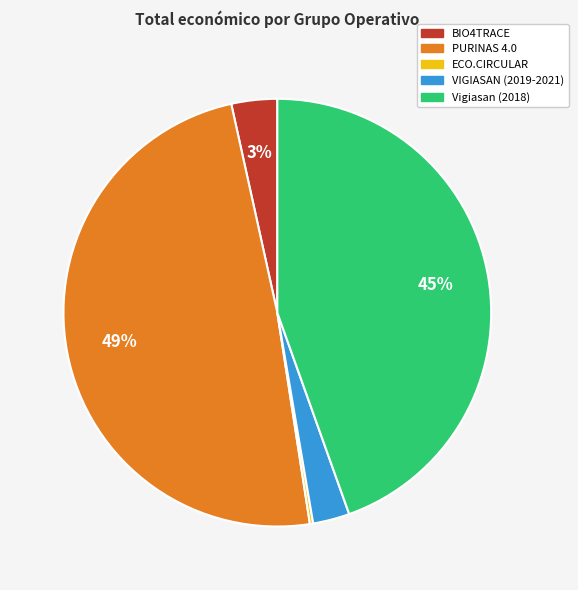

Is there any slice that represents more than half of the pie?

No